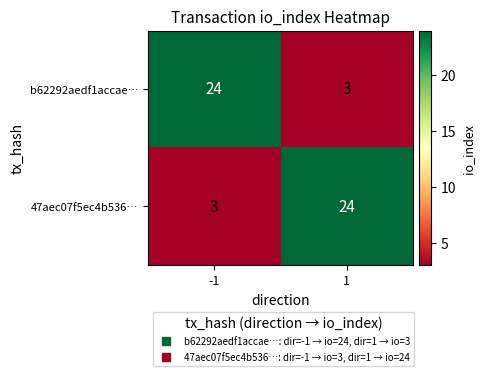

What is the total value across all series at -1?

27